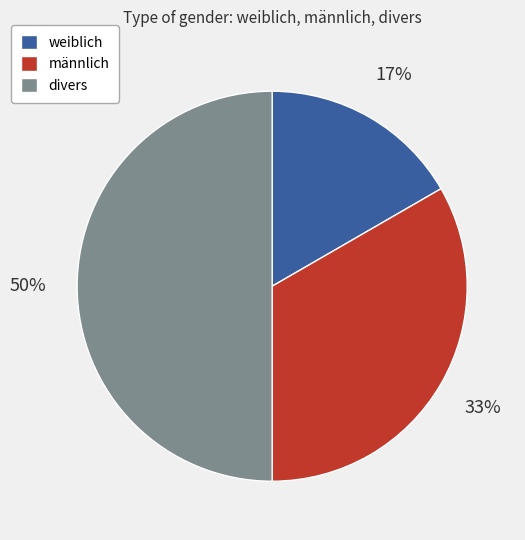

Which has a higher value, divers or weiblich?

divers